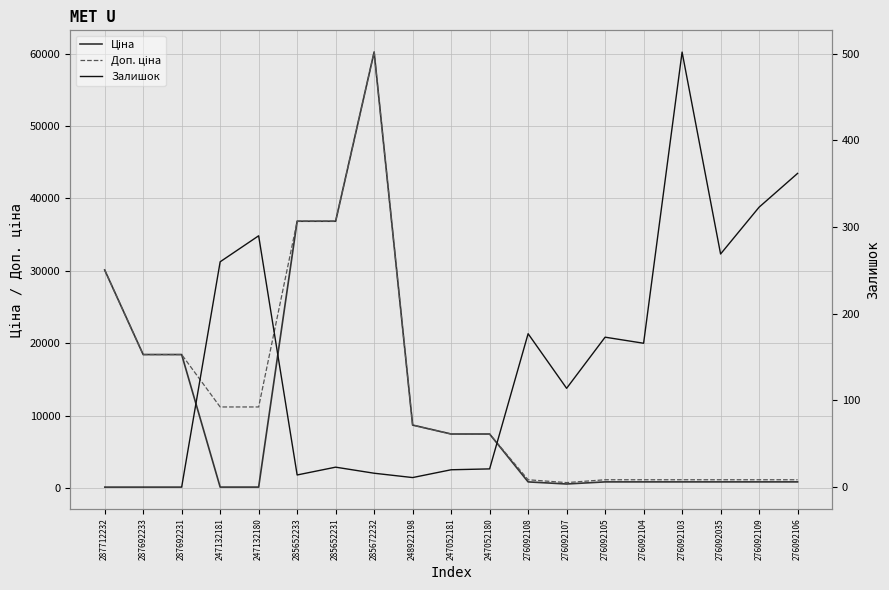

Reading left to right, transcribe all the data shown in this chart.

Ціна: 30102.8	18420.9	18420.9	111.8	111.8	36841.8	36841.8	60205.6	8679.5	7444.6	7444.6	831.5	540.5	831.5	831.5	831.5	831.5	831.5	831.5
Доп. ціна: 30102.8	18420.9	18420.9	11182.0	11182.0	36841.8	36841.8	60205.6	8679.5	7444.6	7444.6	1126.7	732.0	1126.7	1126.7	1126.7	1126.7	1126.7	1126.7
Залишок: 0.0	0.0	0.0	260.0	290.0	14.0	23.0	16.0	11.0	20.0	21.0	177.0	114.0	173.0	166.0	502.0	269.0	323.0	362.0